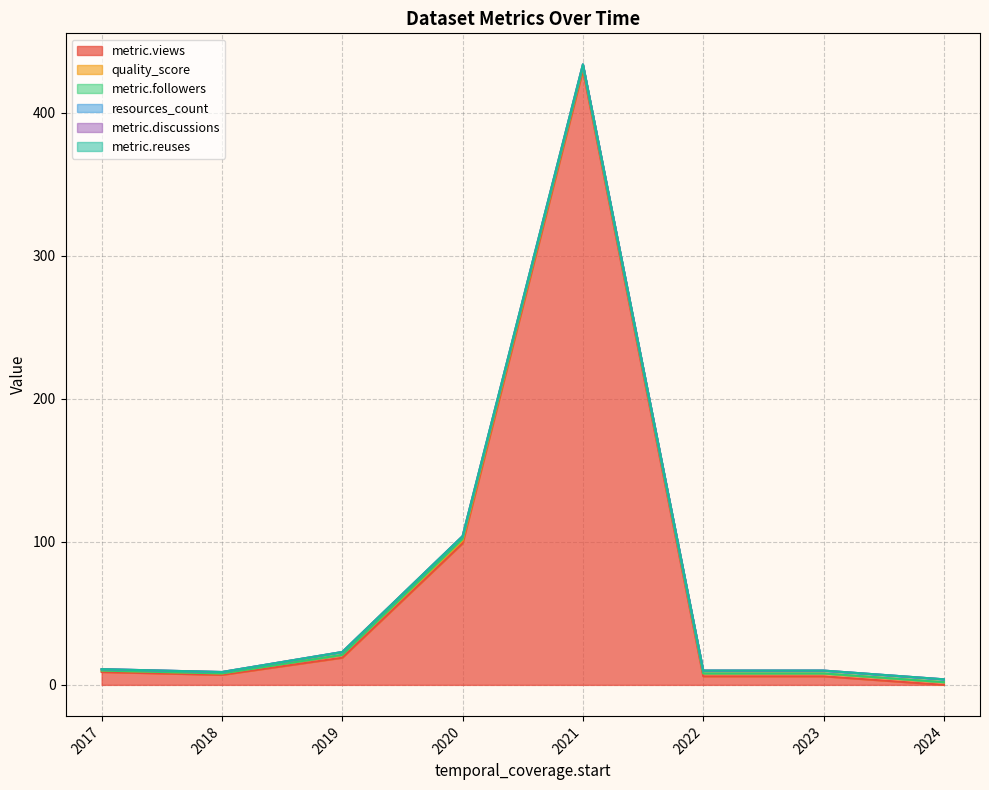

True or false: metric.followers and metric.reuses cross at least once.

False